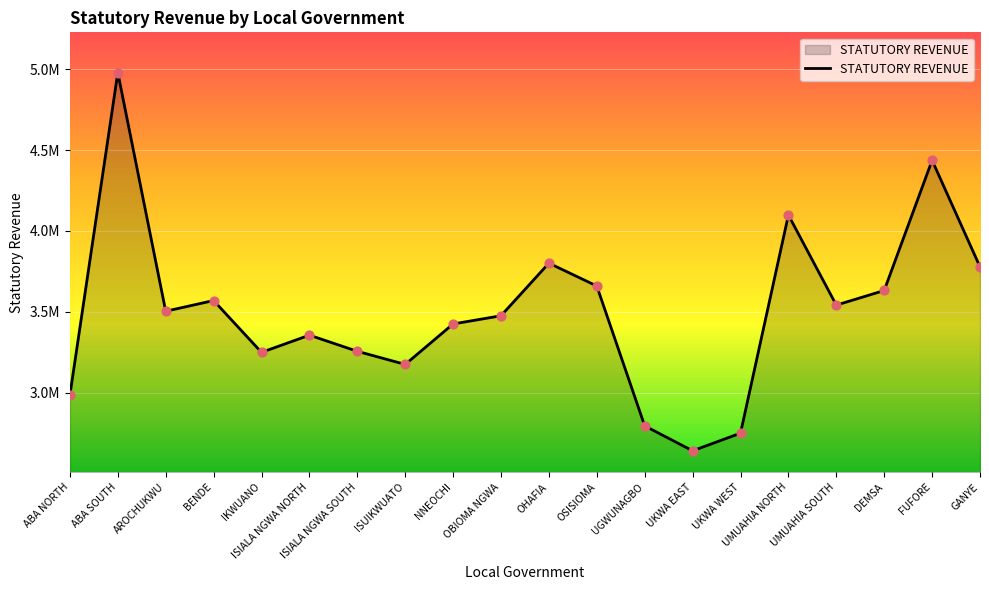

Between OSISIOMA and ABA SOUTH, which is larger?

ABA SOUTH